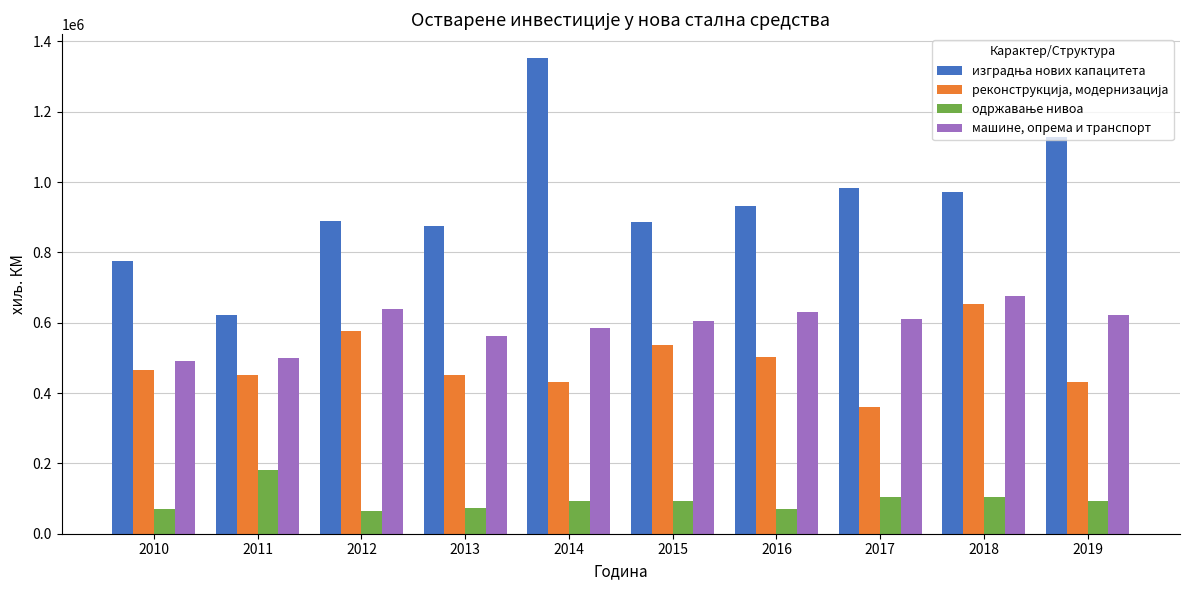

What is the sum of the машине, опрема и транспорт values at 2019 and 2010?

1111842